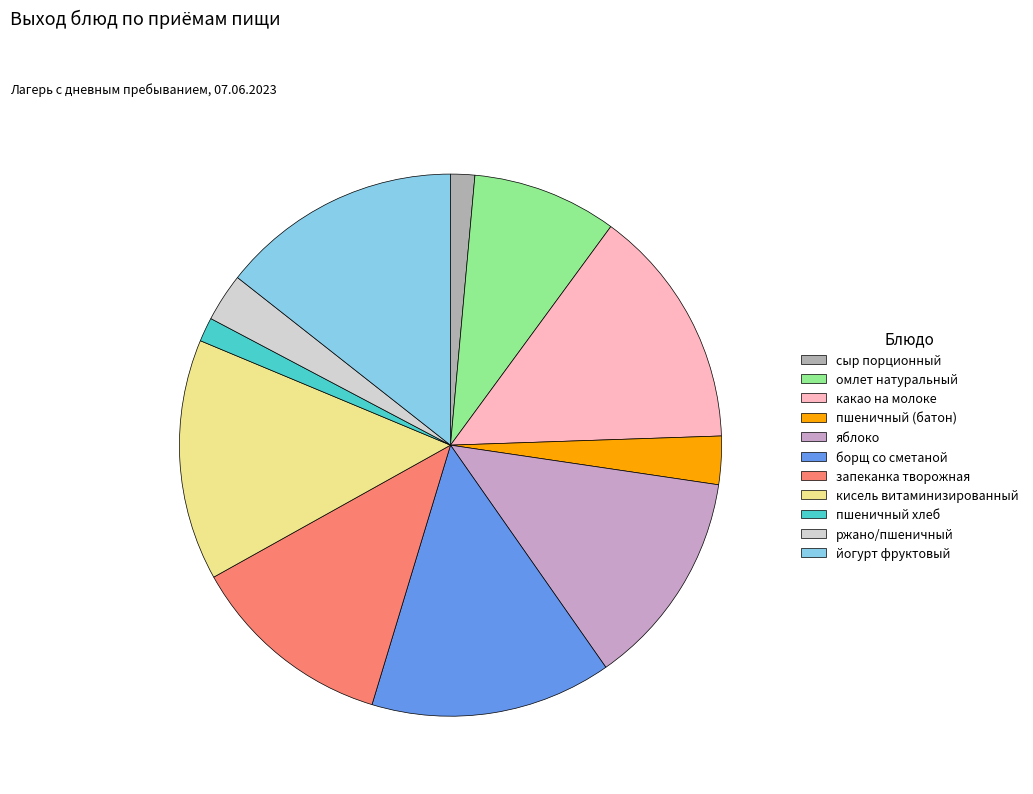

Between пшеничный (батон) and кисель витаминизированный, which is larger?

кисель витаминизированный